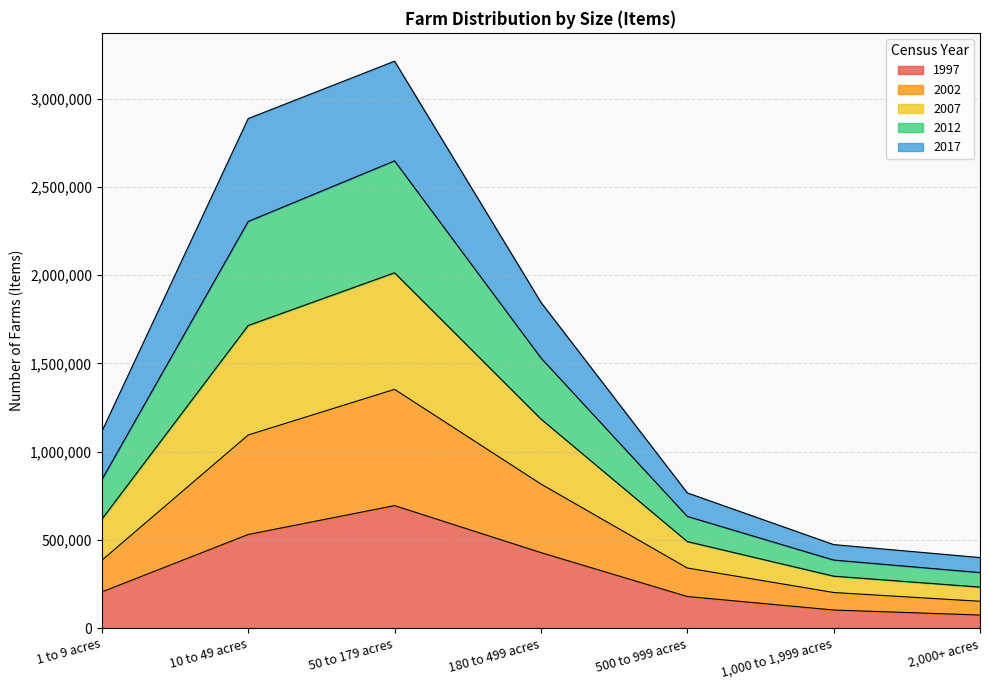

Rank the categories by 2002 value from highest to lowest.

50 to 179 acres, 10 to 49 acres, 180 to 499 acres, 1 to 9 acres, 500 to 999 acres, 1,000 to 1,999 acres, 2,000+ acres